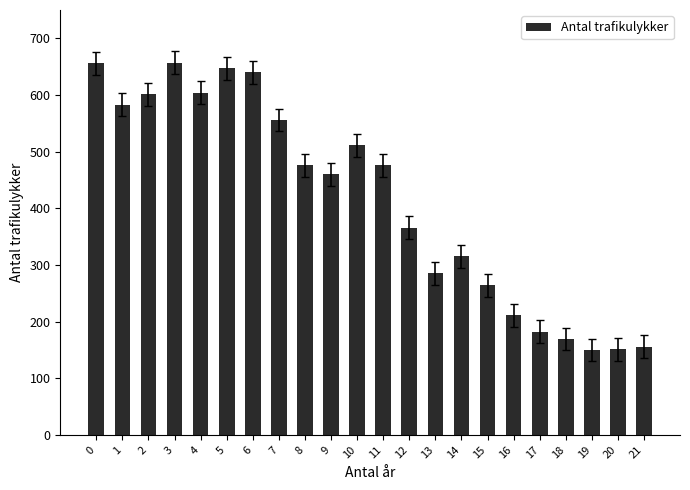

What is the change in value from 5 to 19?

-497